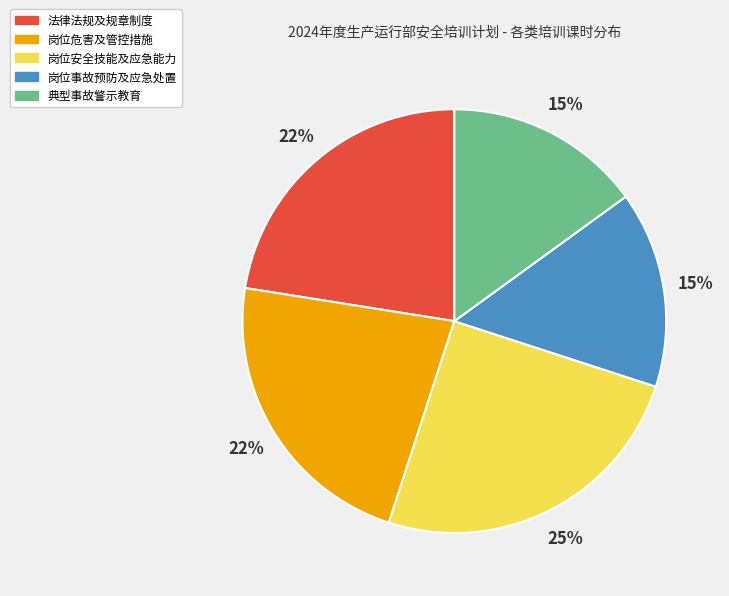

Which slice is the largest?

岗位安全技能及应急能力